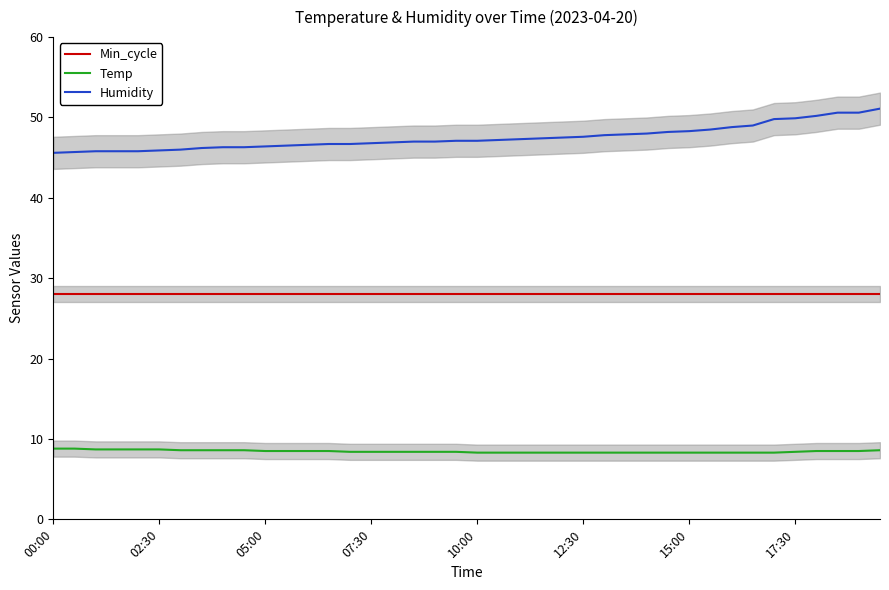

True or false: Humidity and Temp cross at least once.

False